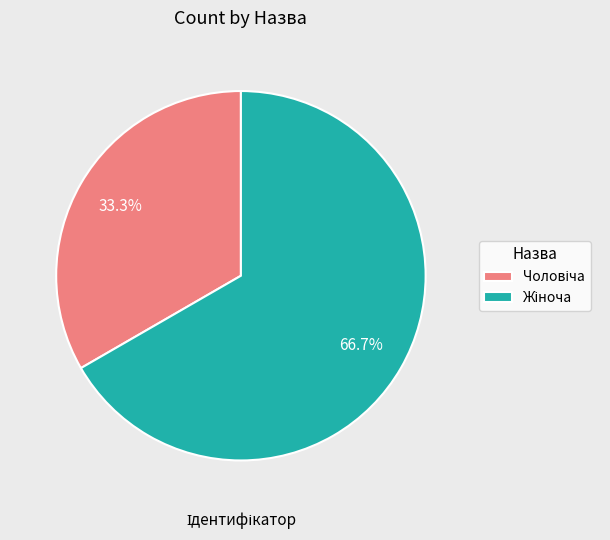

Does any single category account for the majority?

Yes